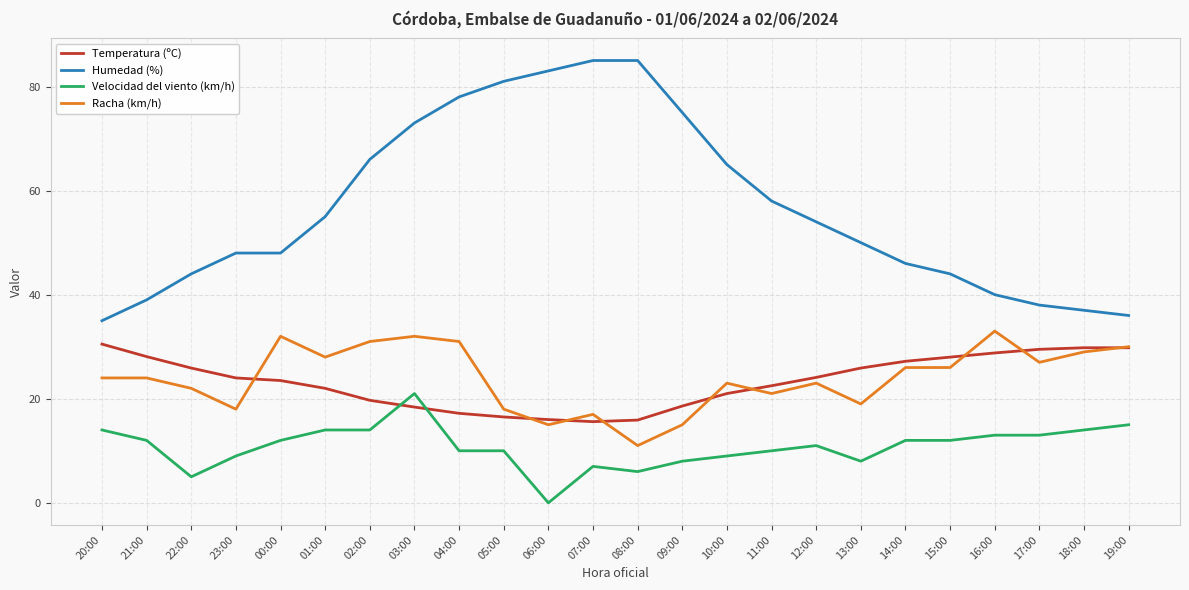

Does the chart have visible grid lines?

Yes